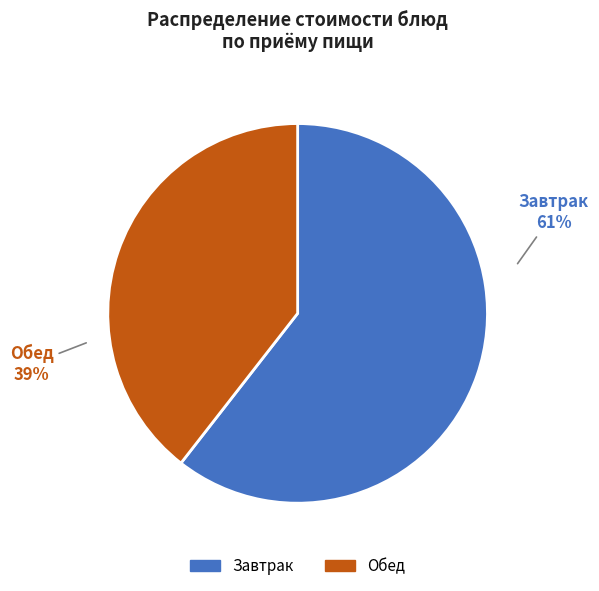

Is there a majority slice in this chart?

Yes